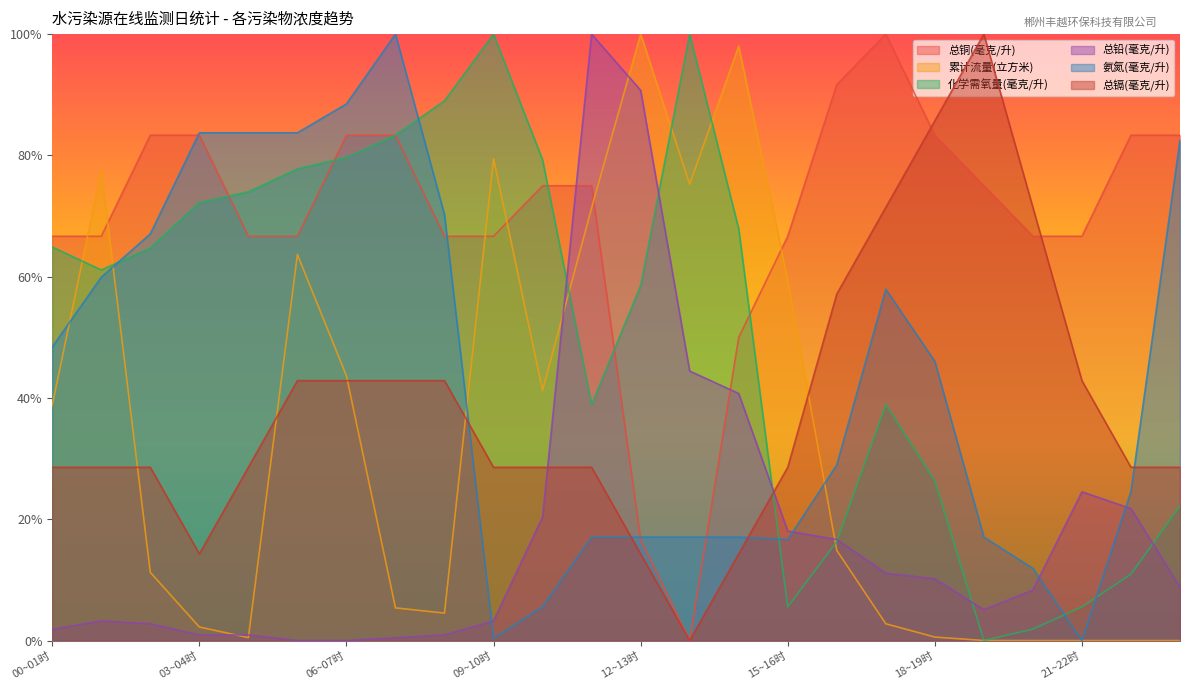

Reading right to left, what are all the values shown in this chart?

总铜(毫克/升): 23~24时=0.8	22~23时=0.8	21~22时=0.7	20~21时=0.7	19~20时=0.8	18~19时=0.8	17~18时=1.0	16~17时=0.9	15~16时=0.7	14~15时=0.5	13~14时=0.0	12~13时=0.2	11~12时=0.8	10~11时=0.8	09~10时=0.7	08~09时=0.7	07~08时=0.8	06~07时=0.8	05~06时=0.7	04~05时=0.7	03~04时=0.8	02~03时=0.8	01~02时=0.7	00~01时=0.7
累计流量(立方米): 23~24时=0.0	22~23时=0.0	21~22时=0.0	20~21时=0.0	19~20时=0.0	18~19时=0.0	17~18时=0.0	16~17时=0.1	15~16时=0.6	14~15时=1.0	13~14时=0.8	12~13时=1.0	11~12时=0.7	10~11时=0.4	09~10时=0.8	08~09时=0.0	07~08时=0.1	06~07时=0.4	05~06时=0.6	04~05时=0.0	03~04时=0.0	02~03时=0.1	01~02时=0.8	00~01时=0.4
化学需氧量(毫克/升): 23~24时=0.2	22~23时=0.1	21~22时=0.1	20~21时=0.0	19~20时=0.0	18~19时=0.3	17~18时=0.4	16~17时=0.2	15~16时=0.1	14~15时=0.7	13~14时=1.0	12~13时=0.6	11~12时=0.4	10~11时=0.8	09~10时=1.0	08~09时=0.9	07~08时=0.8	06~07时=0.8	05~06时=0.8	04~05时=0.7	03~04时=0.7	02~03时=0.6	01~02时=0.6	00~01时=0.6
总铅(毫克/升): 23~24时=0.1	22~23时=0.2	21~22时=0.2	20~21时=0.1	19~20时=0.1	18~19时=0.1	17~18时=0.1	16~17时=0.2	15~16时=0.2	14~15时=0.4	13~14时=0.4	12~13时=0.9	11~12时=1.0	10~11时=0.2	09~10时=0.0	08~09时=0.0	07~08时=0.0	06~07时=0.0	05~06时=0.0	04~05时=0.0	03~04时=0.0	02~03时=0.0	01~02时=0.0	00~01时=0.0
氨氮(毫克/升): 23~24时=0.8	22~23时=0.2	21~22时=0.0	20~21时=0.1	19~20时=0.2	18~19时=0.5	17~18时=0.6	16~17时=0.3	15~16时=0.2	14~15时=0.2	13~14时=0.2	12~13时=0.2	11~12时=0.2	10~11时=0.1	09~10时=0.0	08~09时=0.7	07~08时=1.0	06~07时=0.9	05~06时=0.8	04~05时=0.8	03~04时=0.8	02~03时=0.7	01~02时=0.6	00~01时=0.5
总镉(毫克/升): 23~24时=0.3	22~23时=0.3	21~22时=0.4	20~21时=0.7	19~20时=1.0	18~19时=0.9	17~18时=0.7	16~17时=0.6	15~16时=0.3	14~15时=0.1	13~14时=0.0	12~13时=0.1	11~12时=0.3	10~11时=0.3	09~10时=0.3	08~09时=0.4	07~08时=0.4	06~07时=0.4	05~06时=0.4	04~05时=0.3	03~04时=0.1	02~03时=0.3	01~02时=0.3	00~01时=0.3